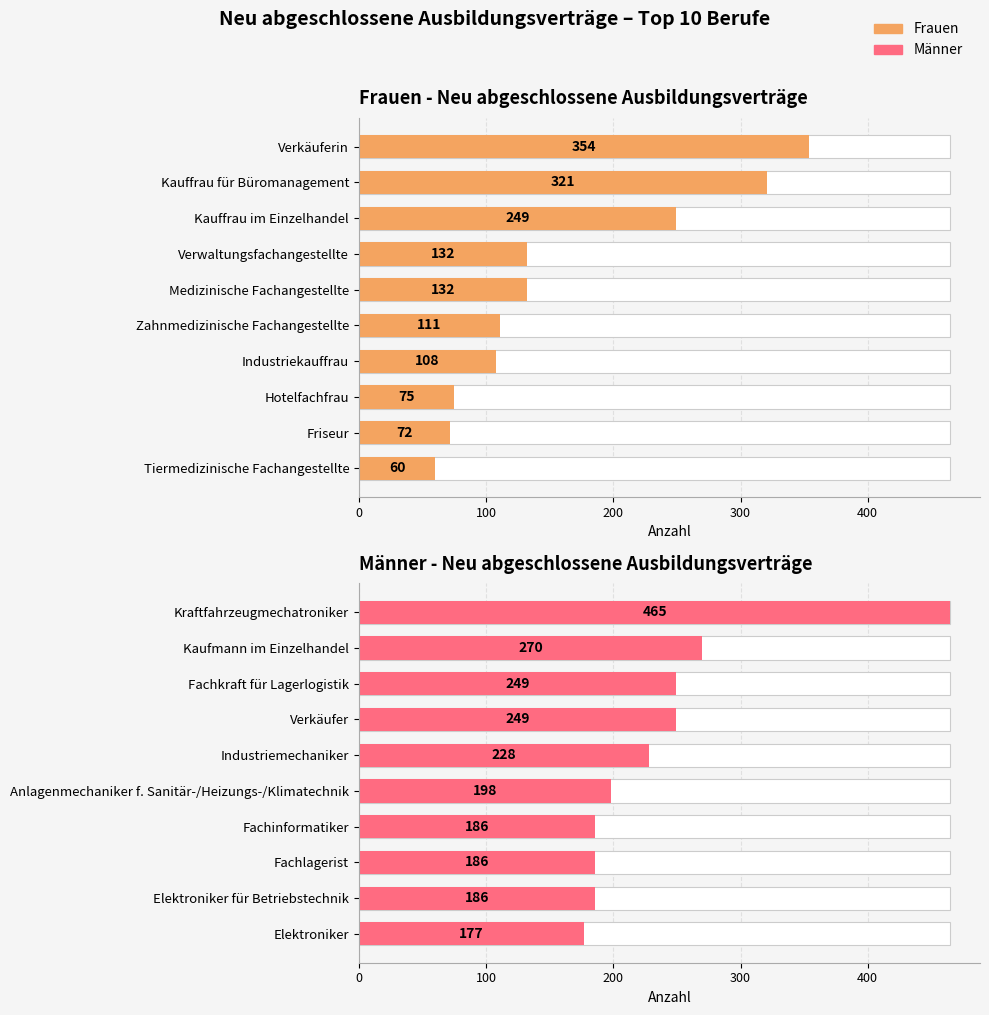

What is the sum of the Männer - Neu abgeschlossene Ausbildungsverträge values at Fachkraft für Lagerlogistik and Elektroniker?

426